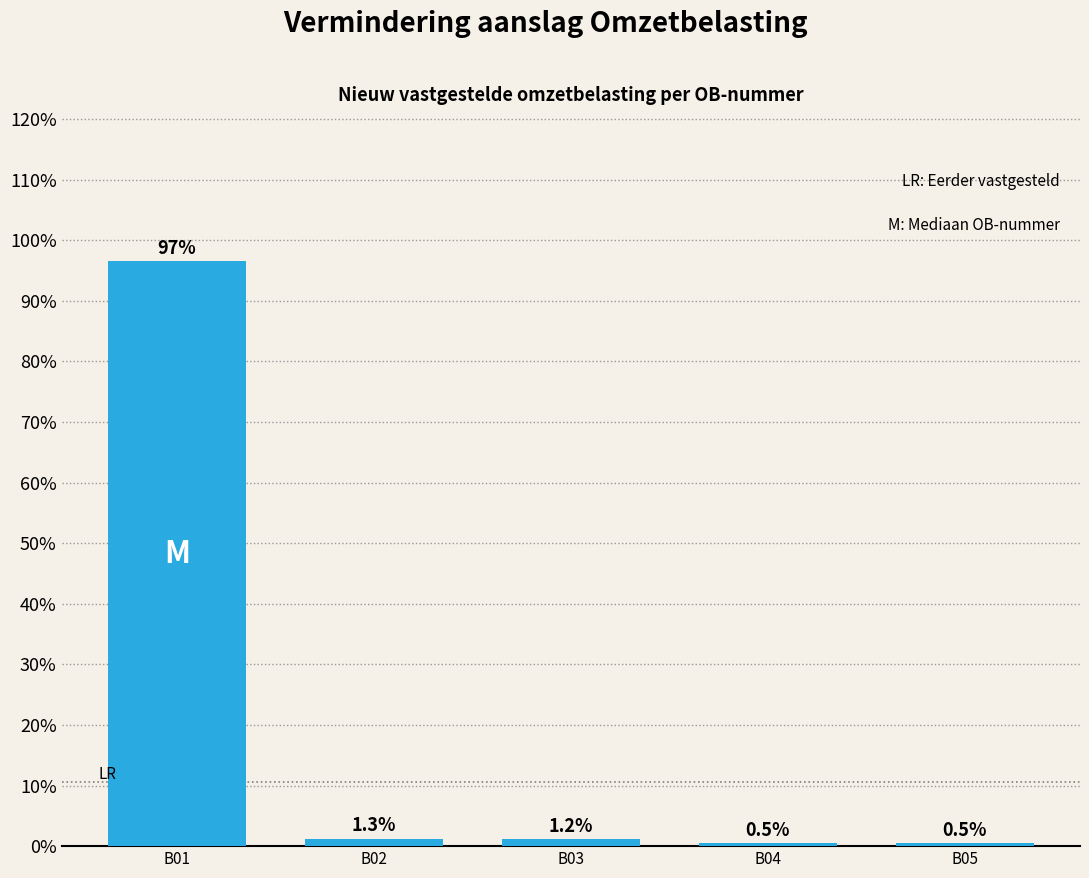

Reading right to left, what are all the values shown in this chart?

B05=0.5	B04=0.5	B03=1.2	B02=1.3	B01=96.5